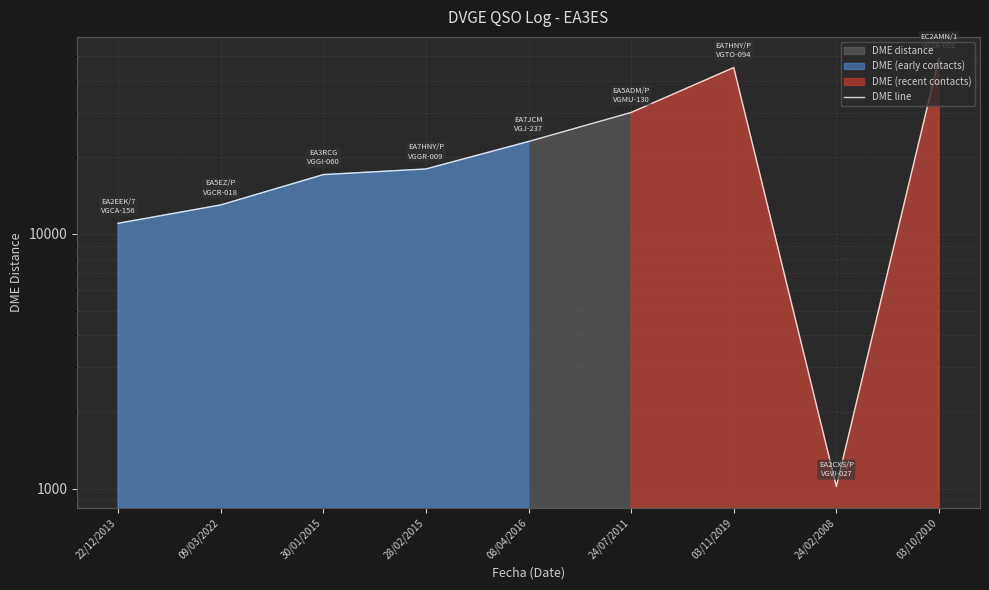

How many data points are above 18007?

4